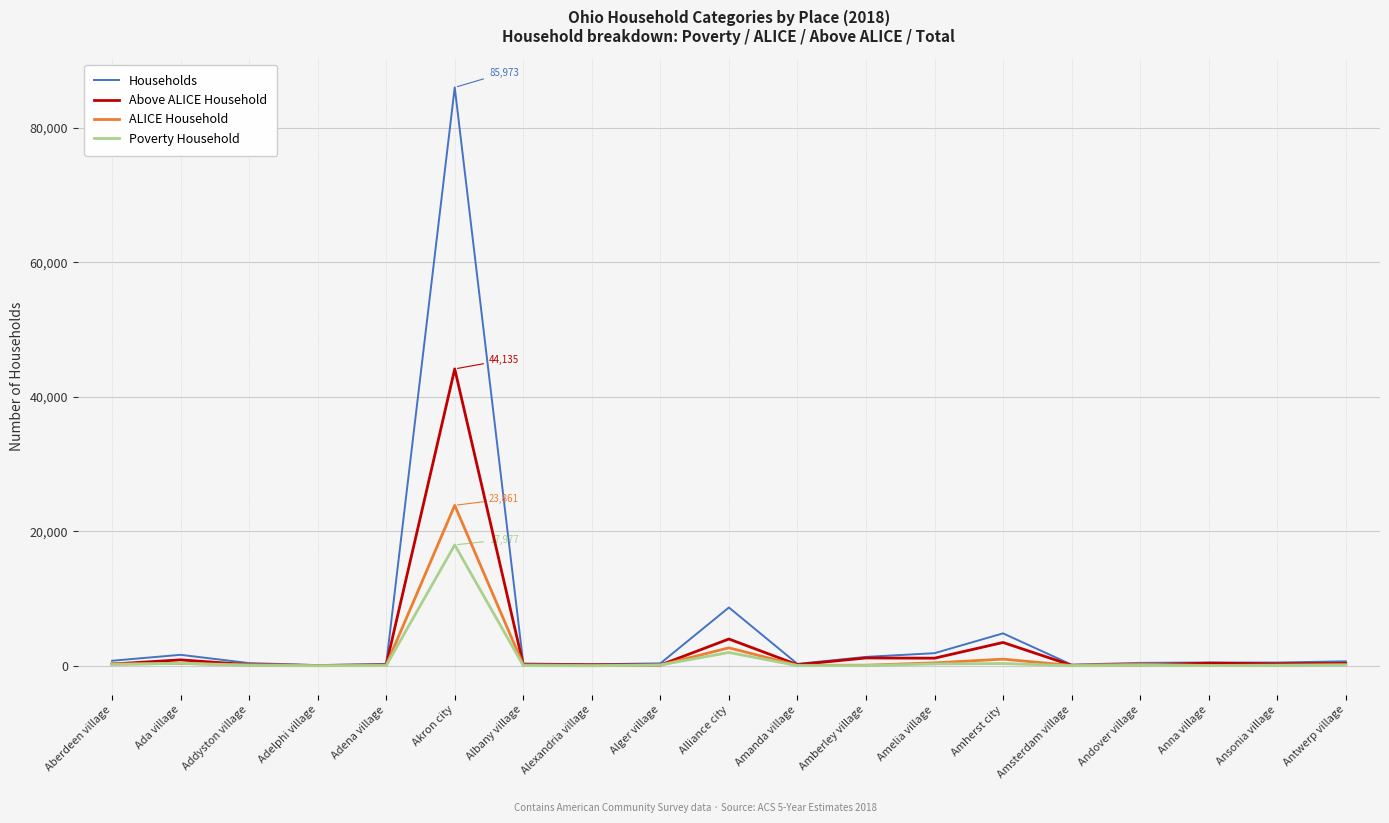

Which series has the widest spread of values?

Households